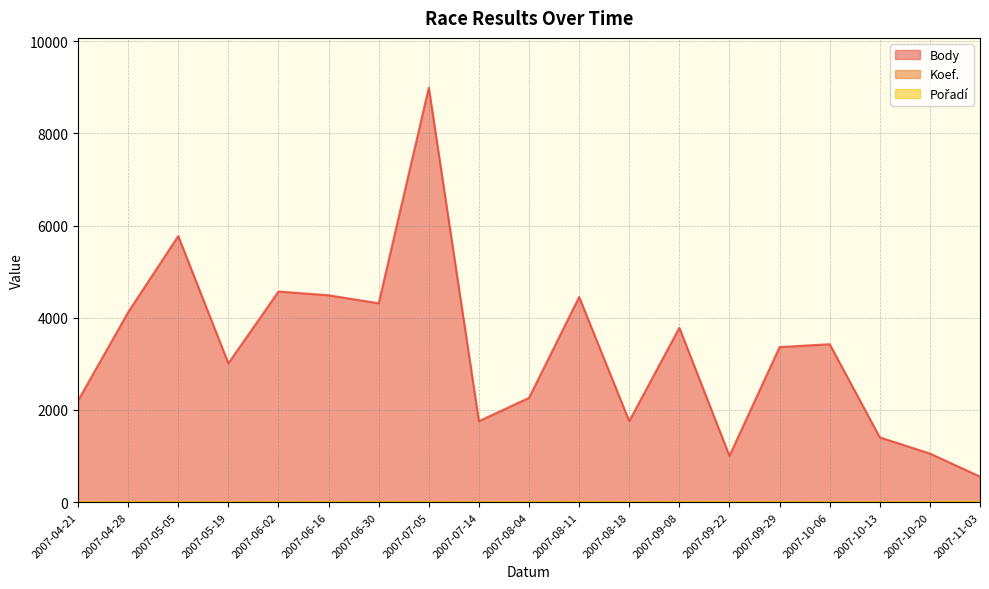

Which series has the largest total across all categories?

Body